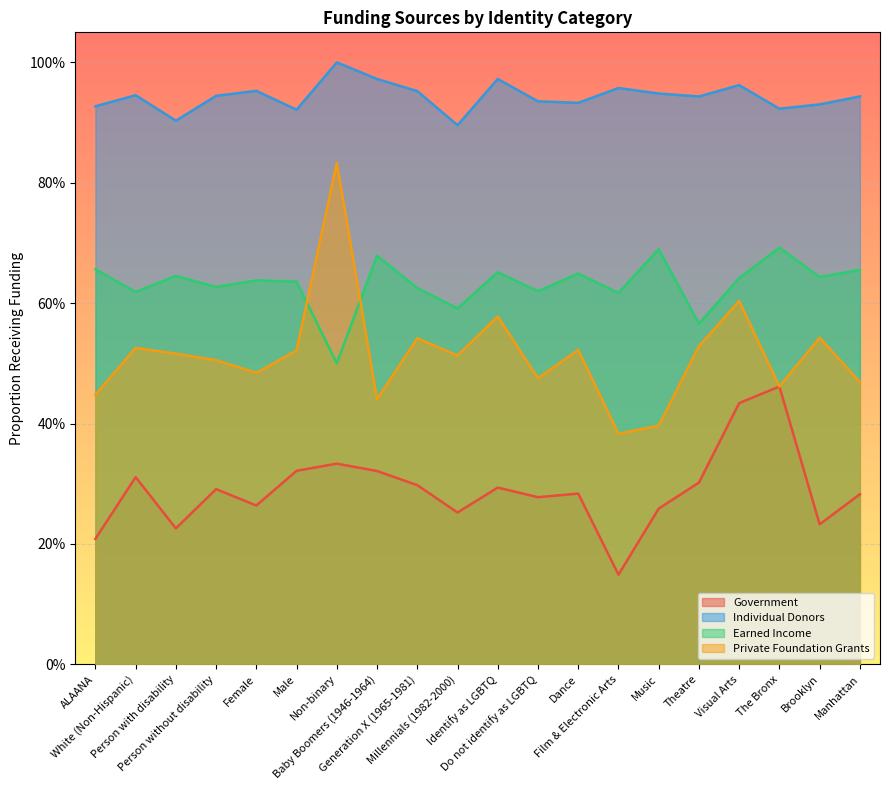

What is the label of the 8th point from the right?

Dance